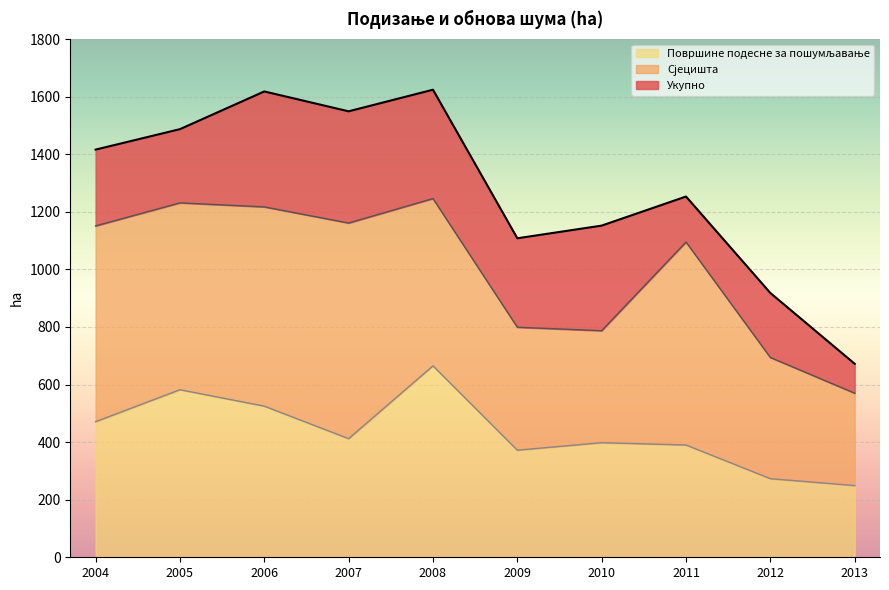

True or false: Укупно and Површине подесне за пошумљавање cross at least once.

False